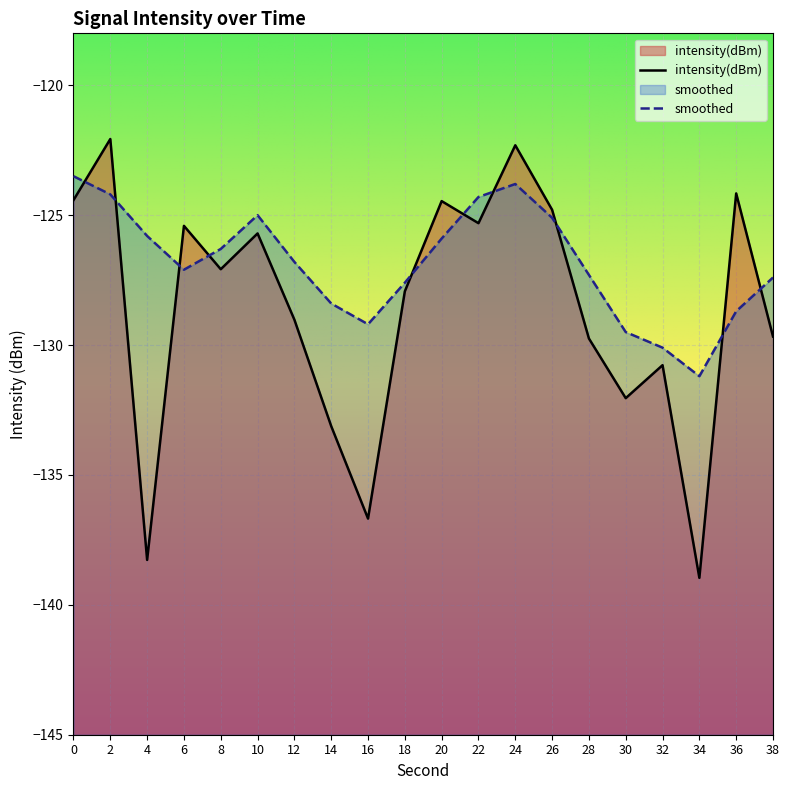

How many intersections are there between smoothed and intensity(dBm)?

10